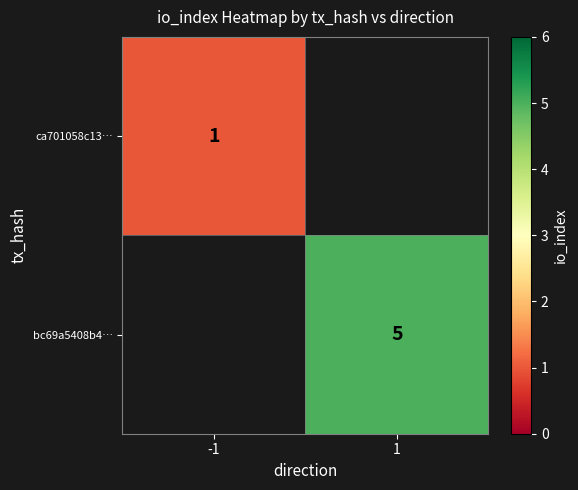

The bc69a5408b4… series shows 8 at 1. True or false?

False